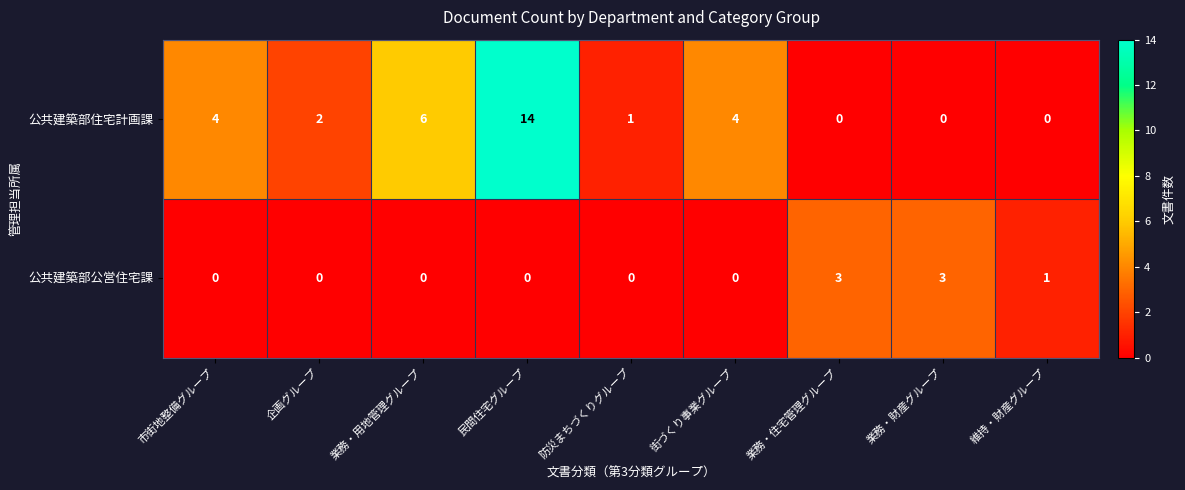

Which category has the highest value across all series?

民間住宅グループ